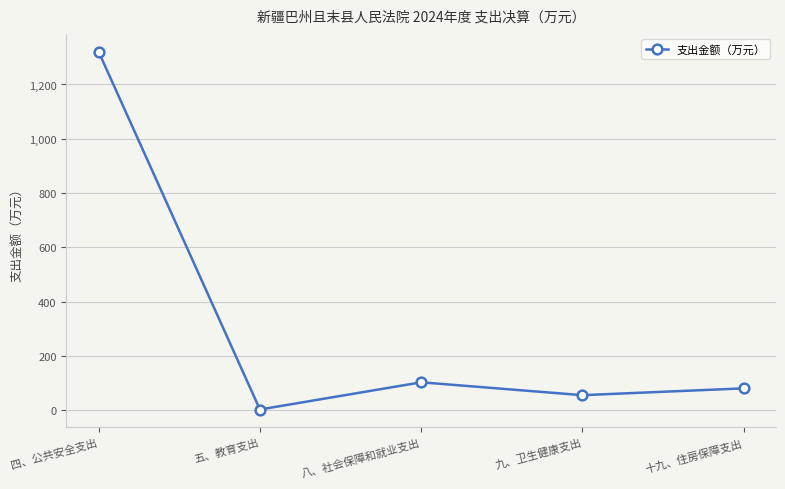

Reading left to right, extract all data points from this chart.

四、公共安全支出=1320.5	五、教育支出=2.8	八、社会保障和就业支出=103.0	九、卫生健康支出=55.6	十九、住房保障支出=80.7